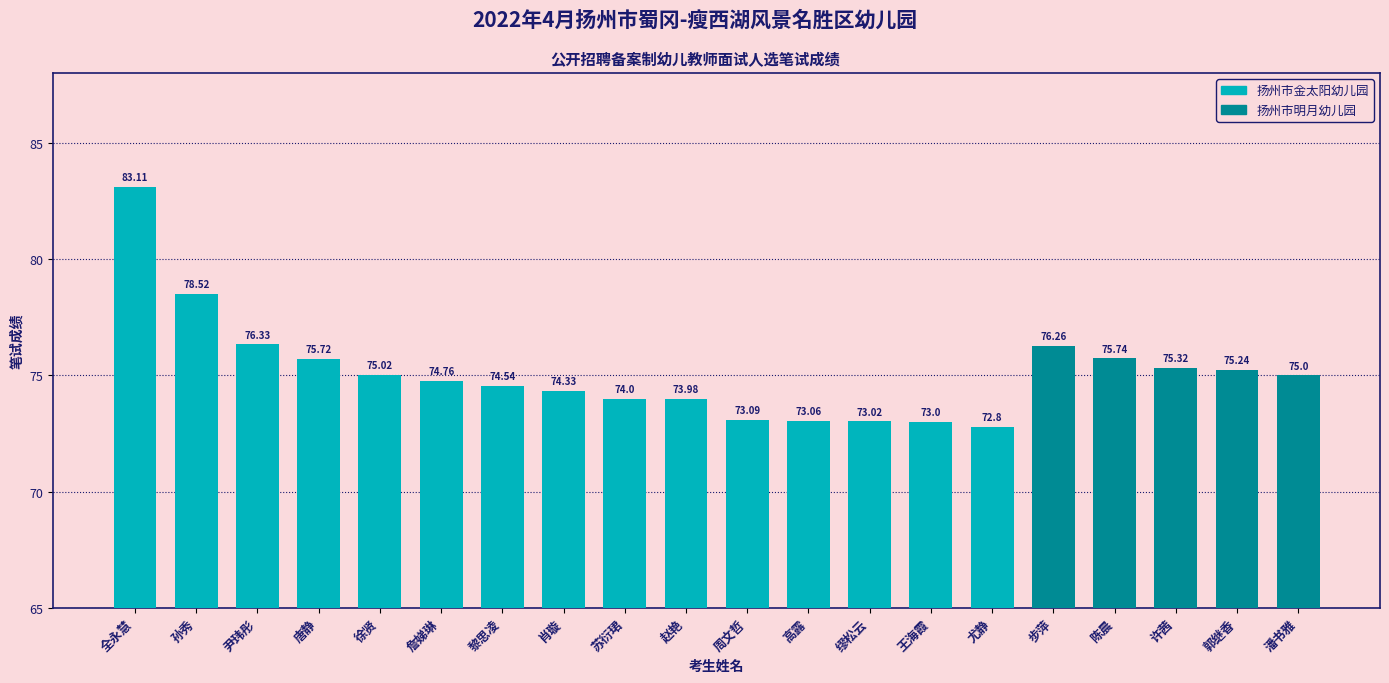

What is the label of the 9th bar from the left?

苏衍珺